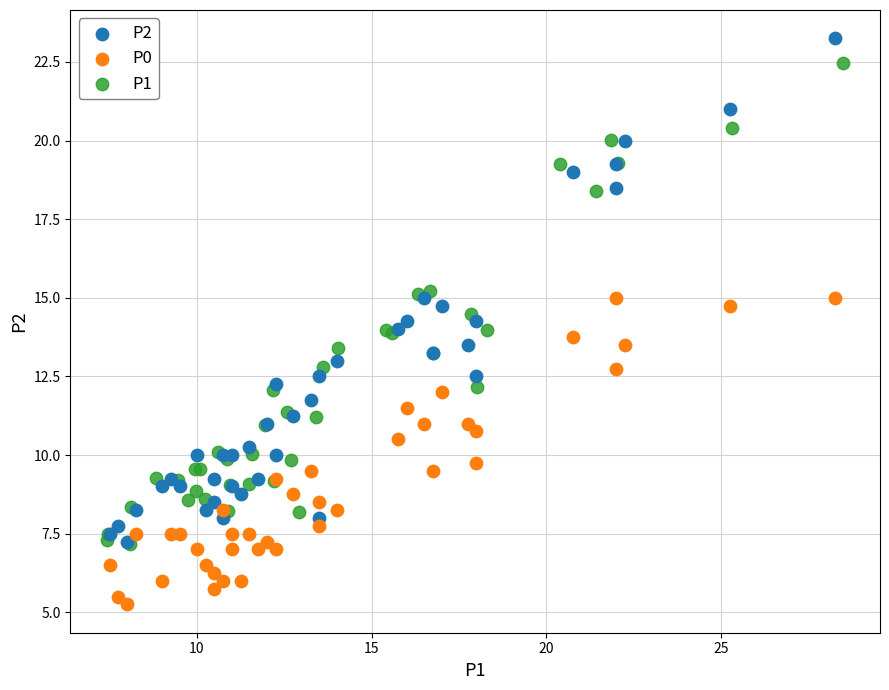

Which series contains the highest Y value?

P2